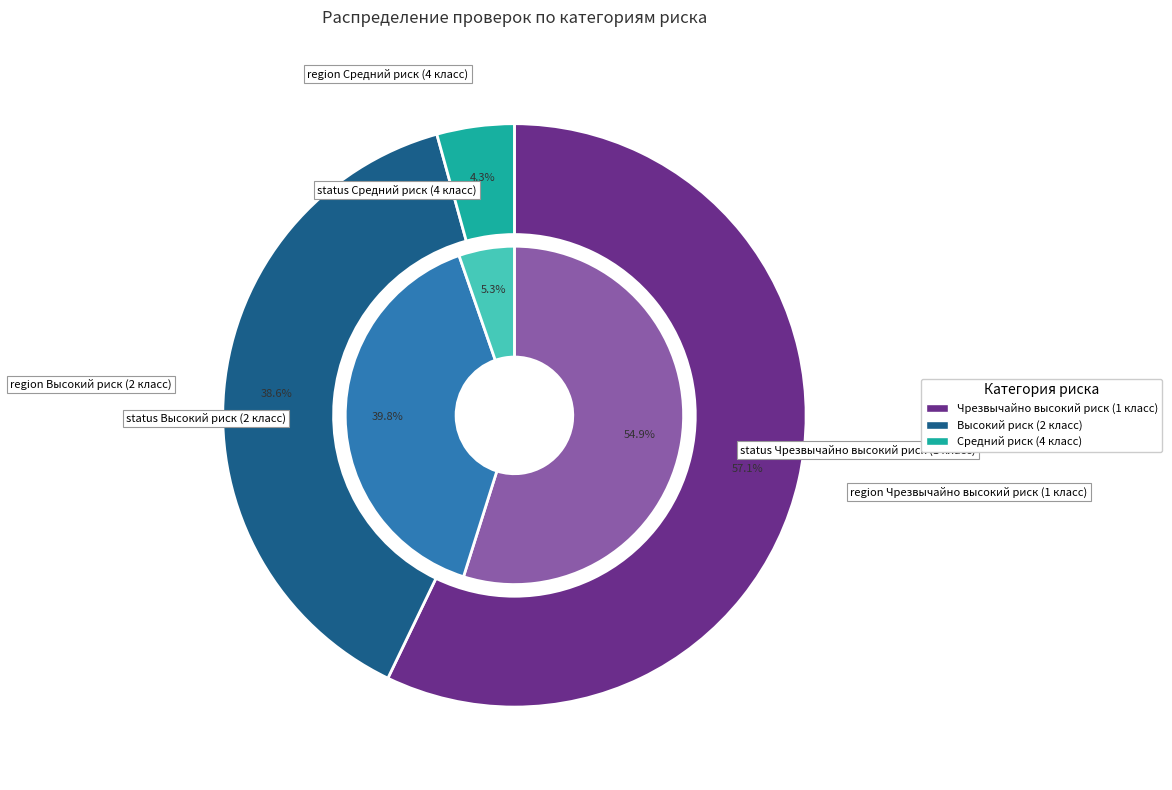

Which category has the biggest portion of the pie?

Чрезвычайно высокий риск (1 класс)